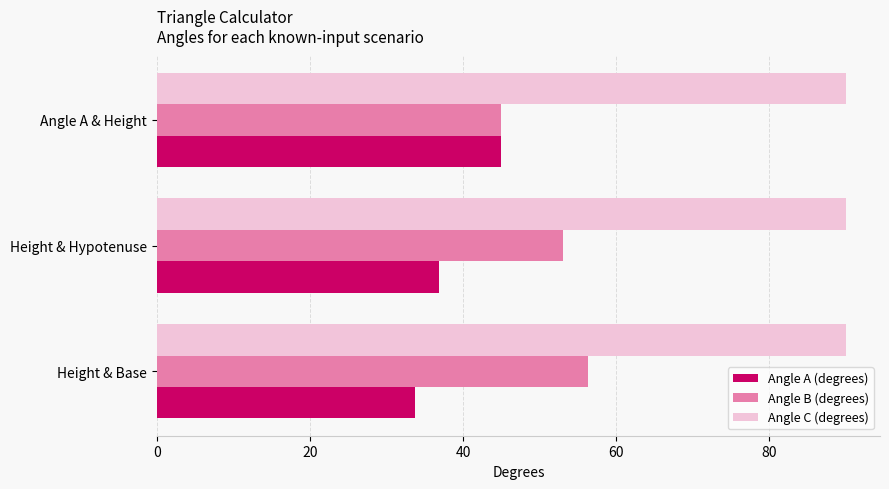

The Angle C (degrees) series shows 38.1 at Height & Base. True or false?

False